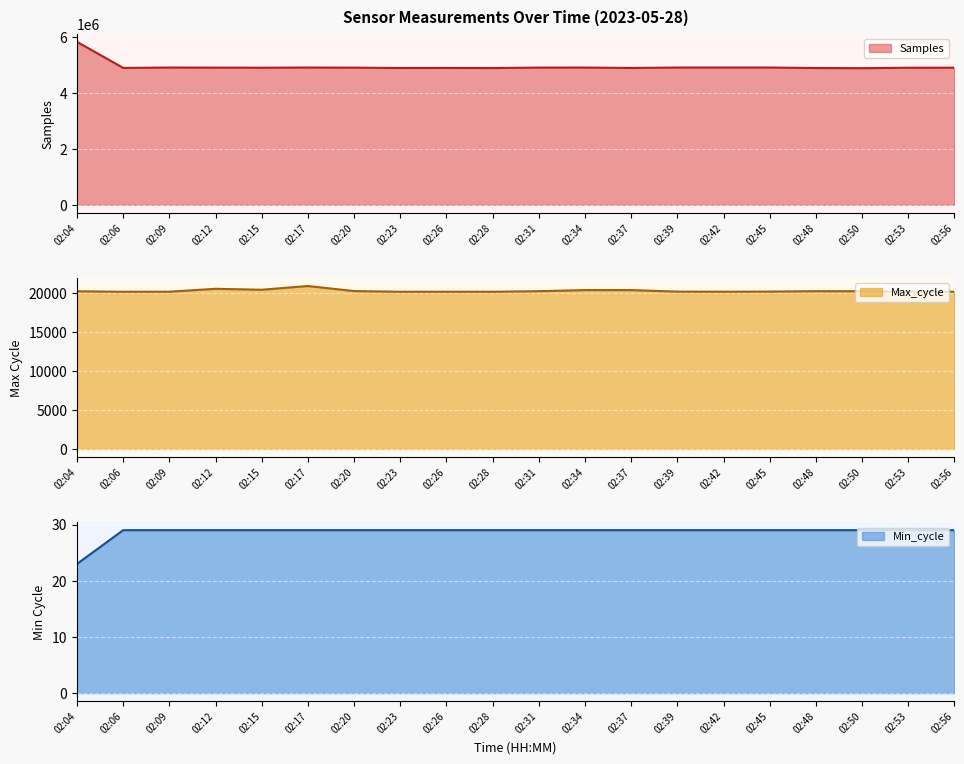

True or false: Samples and Max_cycle intersect in this chart.

False